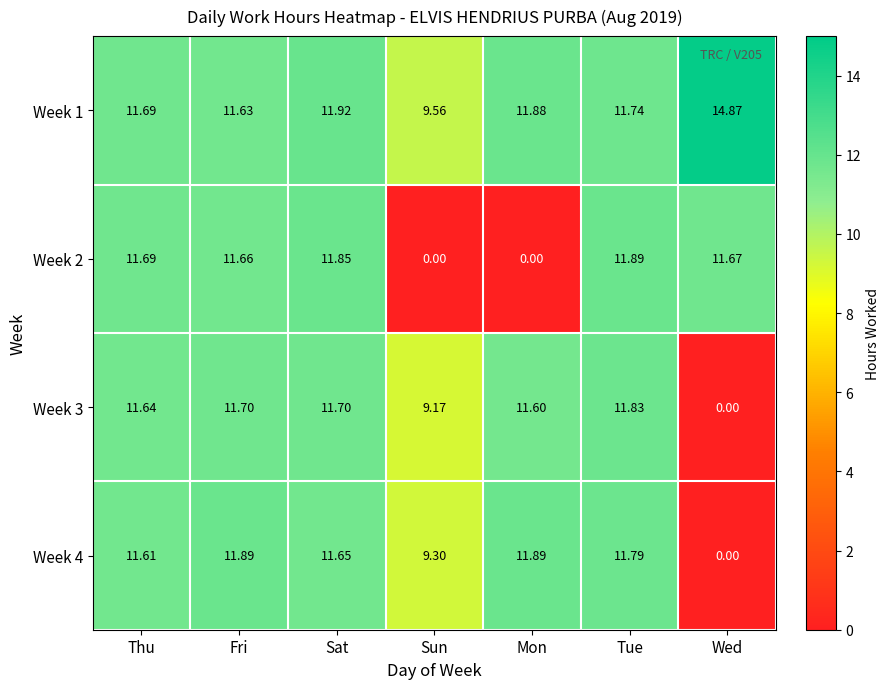

At which label is Week 3 closest to 5?

Sun